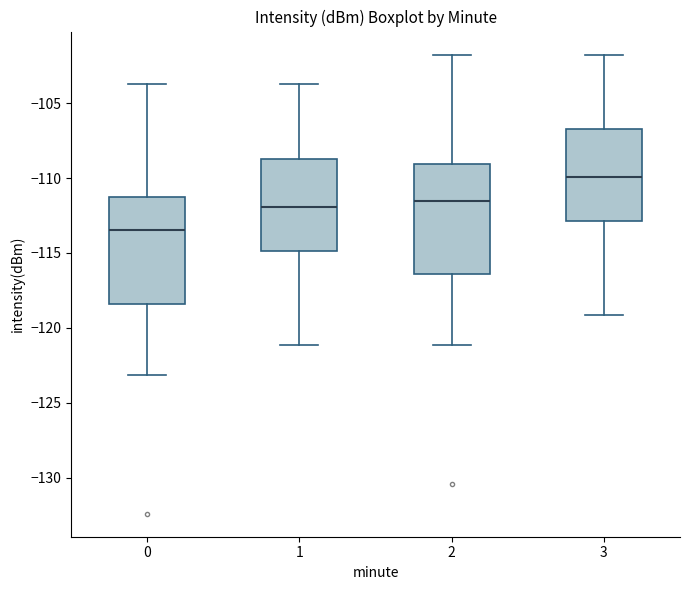

Where does the lower whisker of the box at x = 2 end on the y-axis? The values are not printed on the chart, so give them approximately, as read against the axis.

-121.0